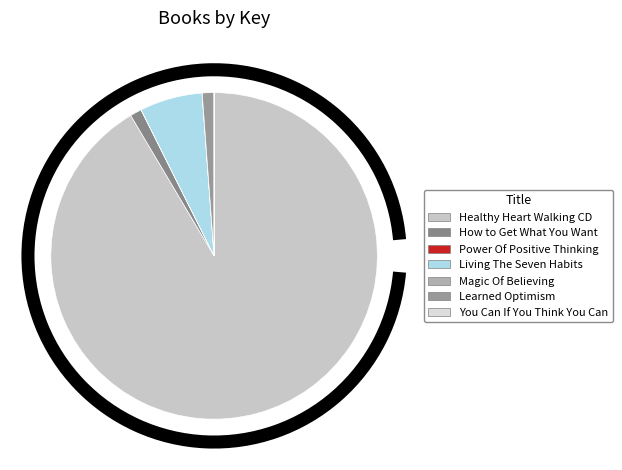

What is the largest slice in the pie chart?

Healthy Heart Walking CD